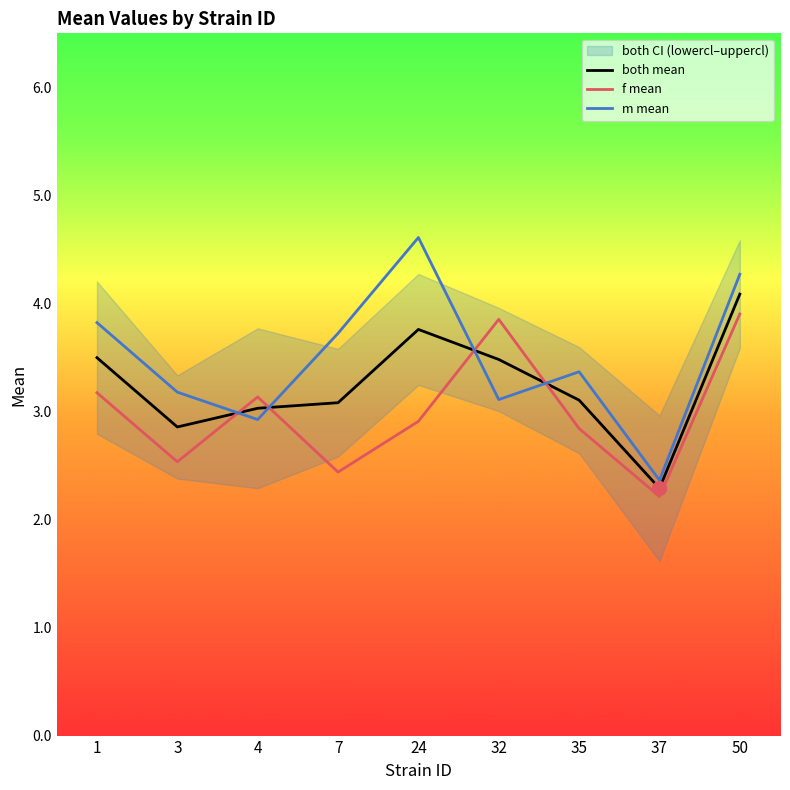

List the series in order of their peak value, lowest first.

f mean, both mean, m mean